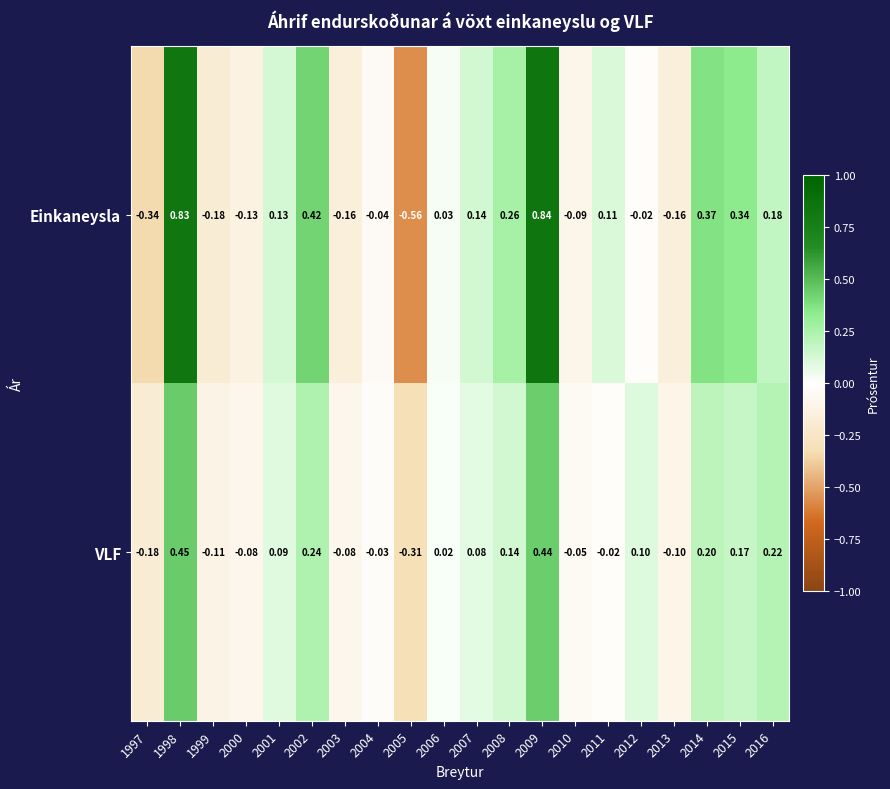

List the series in order of their peak value, lowest first.

VLF, Einkaneysla